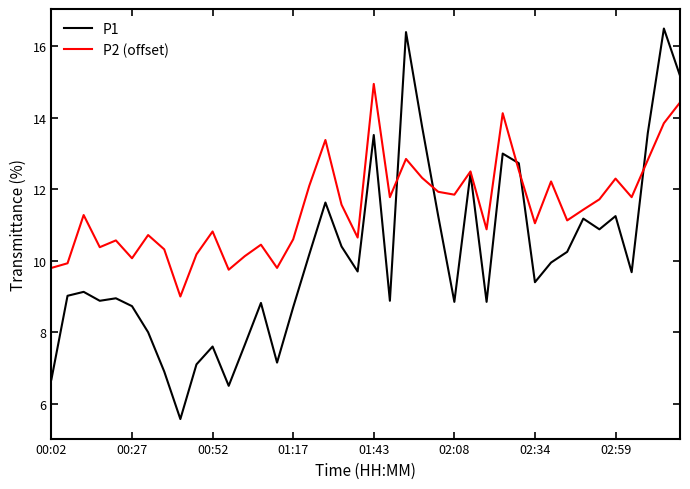

Does the chart display data point markers on the line(s)?

No